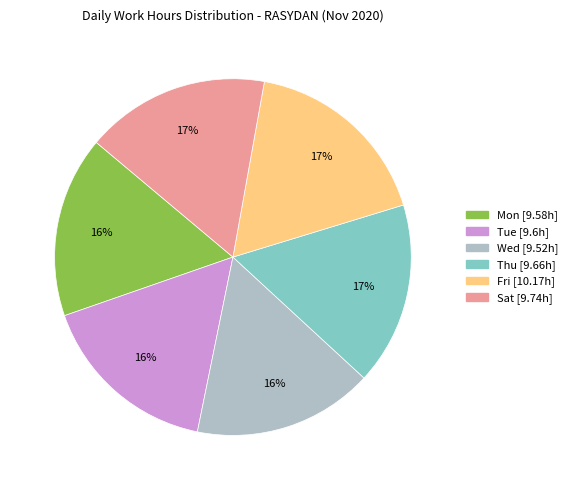

True or false: Fri accounts for 30% of the total.

False